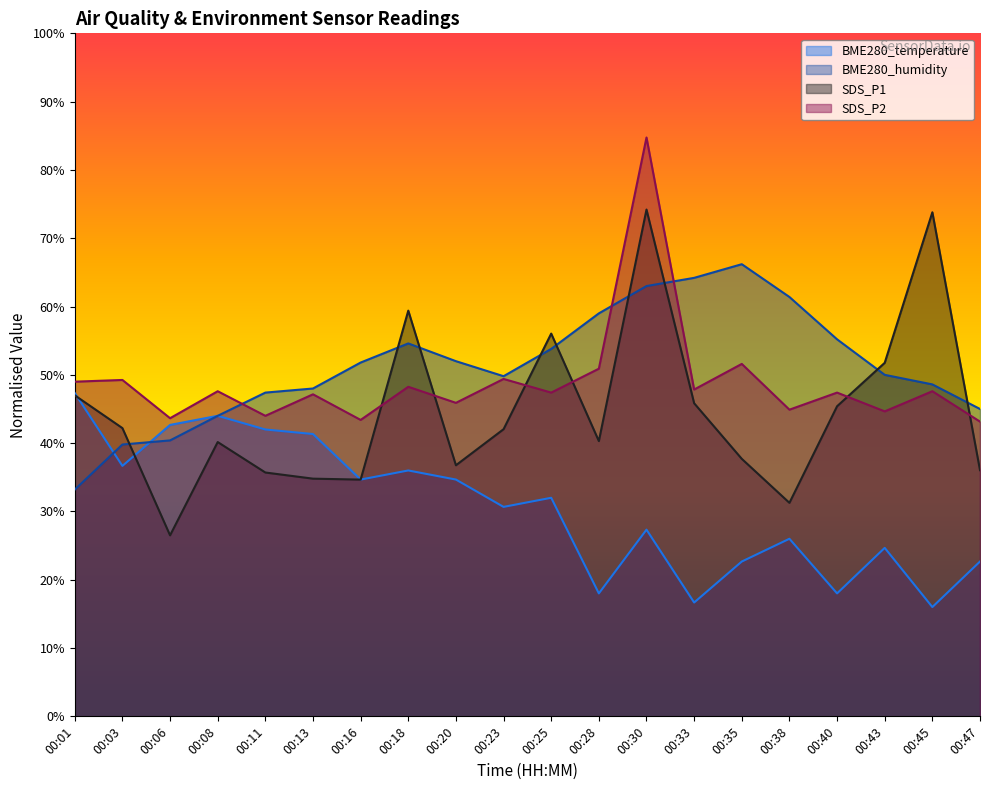

What is the maximum value shown in the chart?

84.7